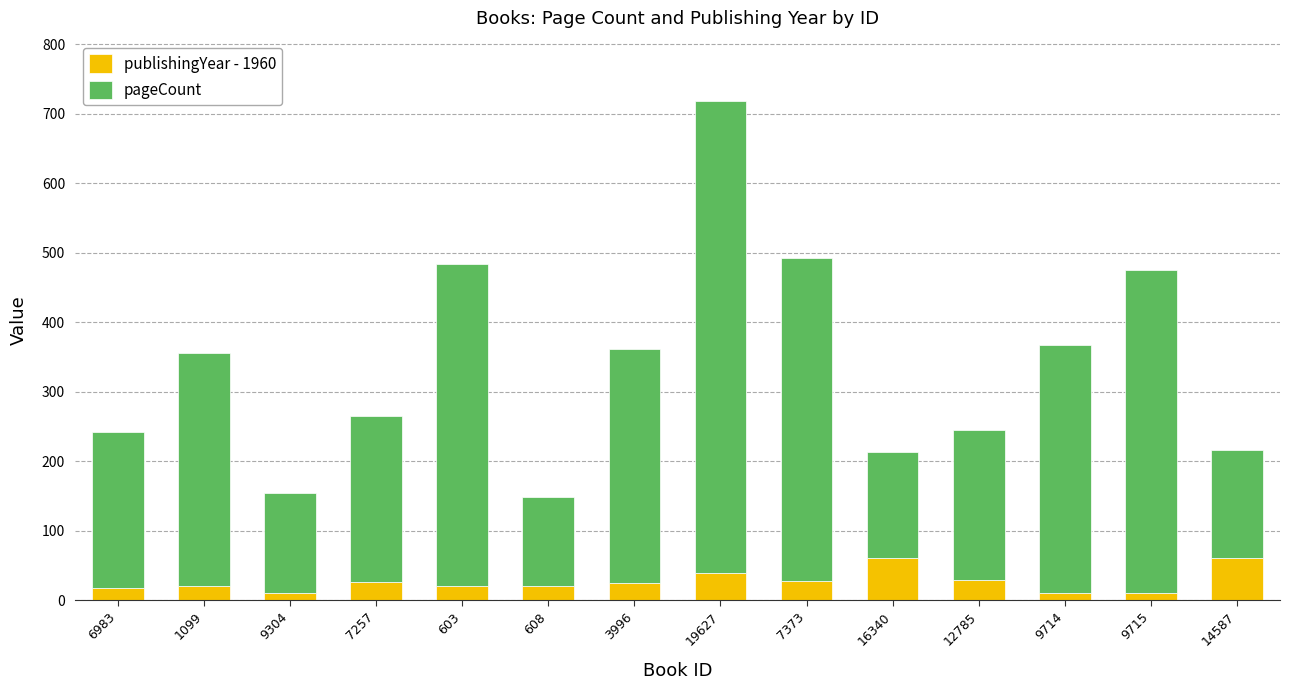

The publishingYear - 1960 series shows 18 at 6983. True or false?

True